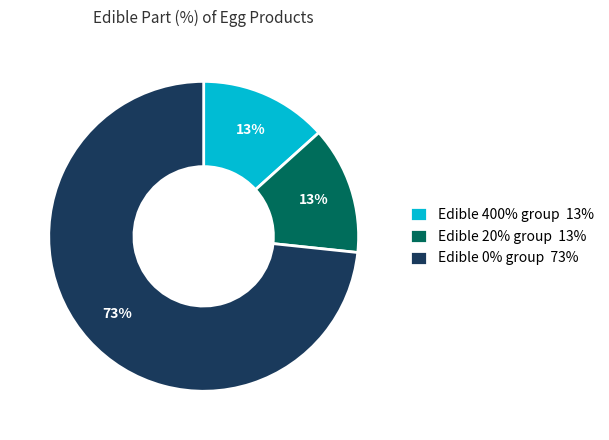

To the nearest percent, what is the combined percentage of Edible 20% group 13% and Edible 0% group 73%?

87%